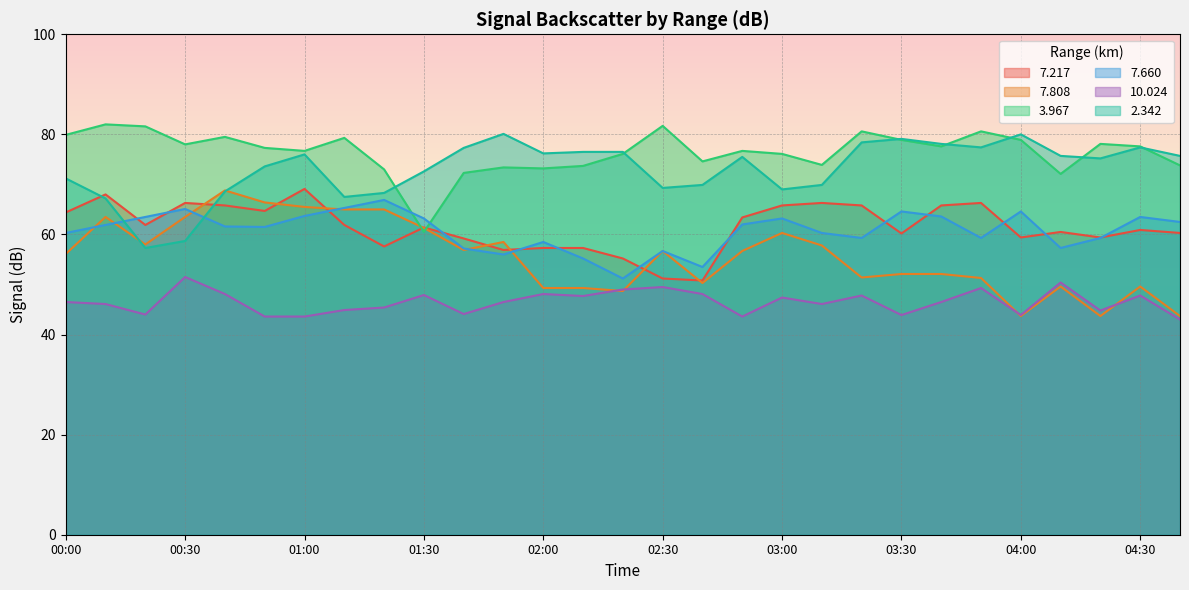

What is the difference between the second highest and second lowest values in the  10.024 series?

6.8